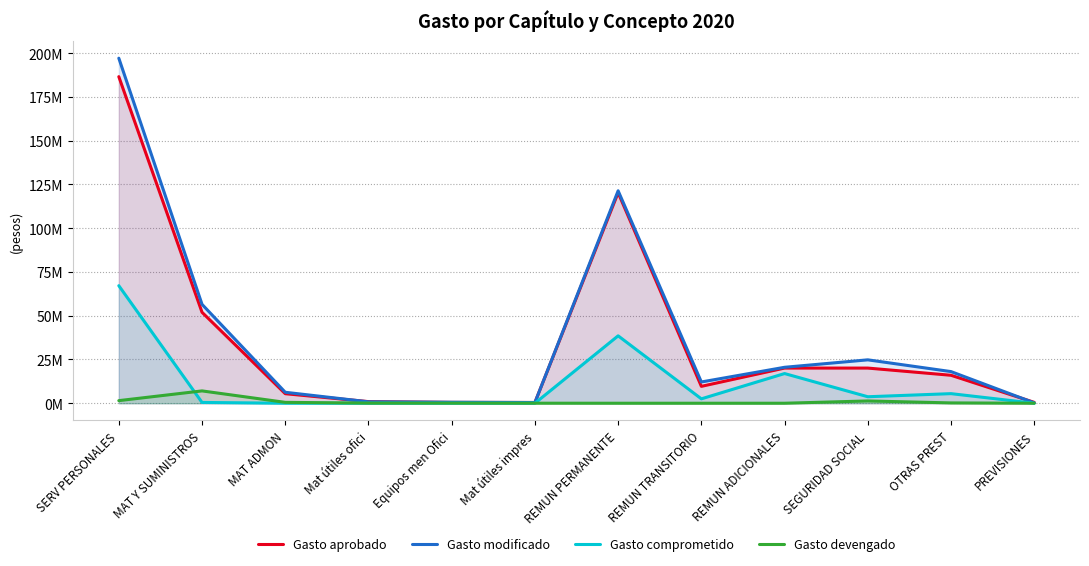

True or false: Gasto modificado and Gasto comprometido intersect in this chart.

False